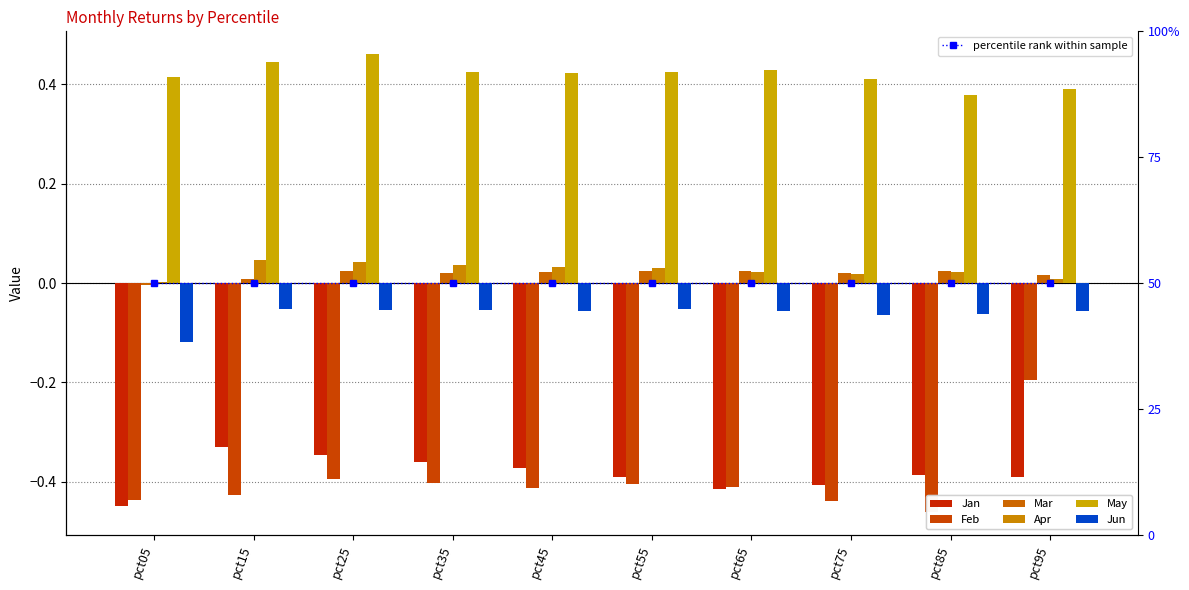

The Apr series shows 0.0 at pct05. True or false?

False